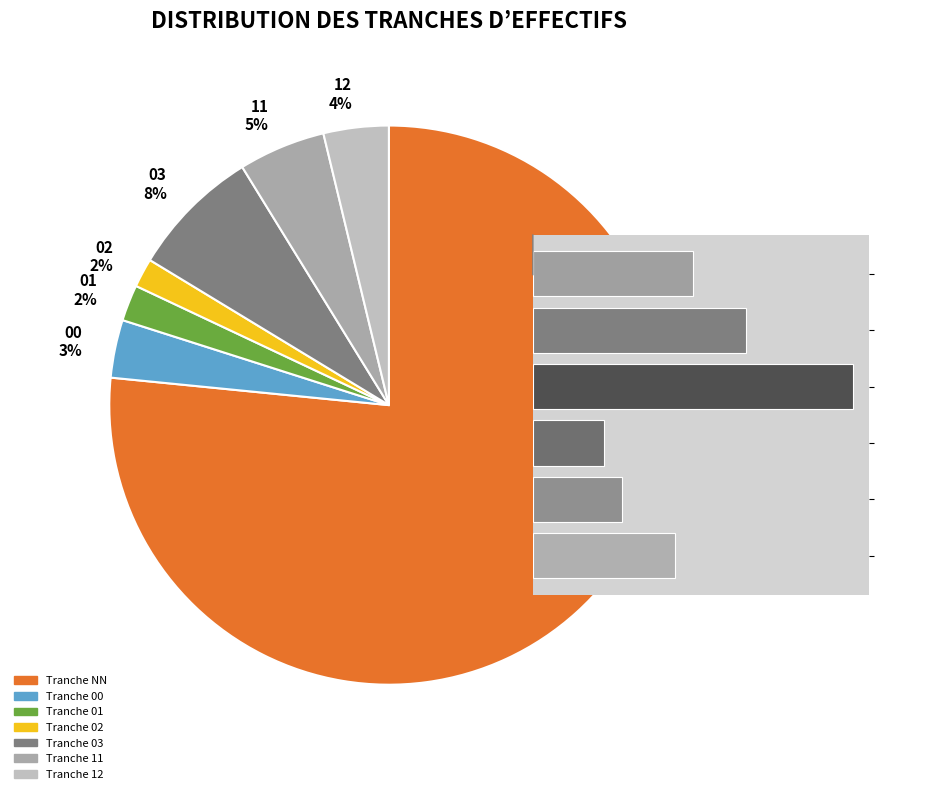

Which slice is the smallest?

02